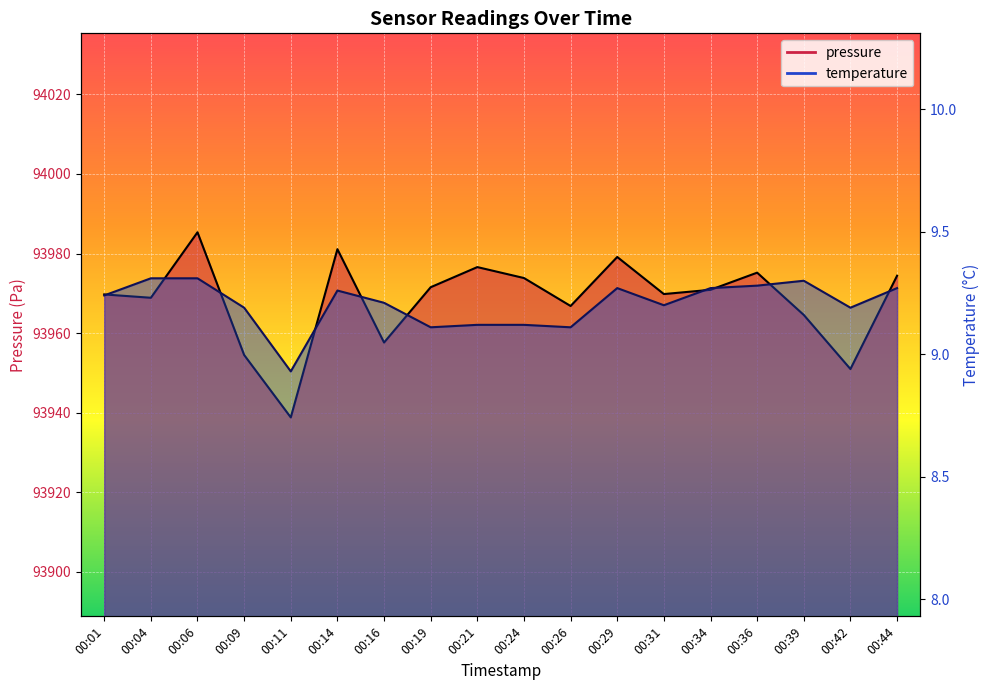

What is the difference between the maximum and second lowest values in the pressure series?

34.4